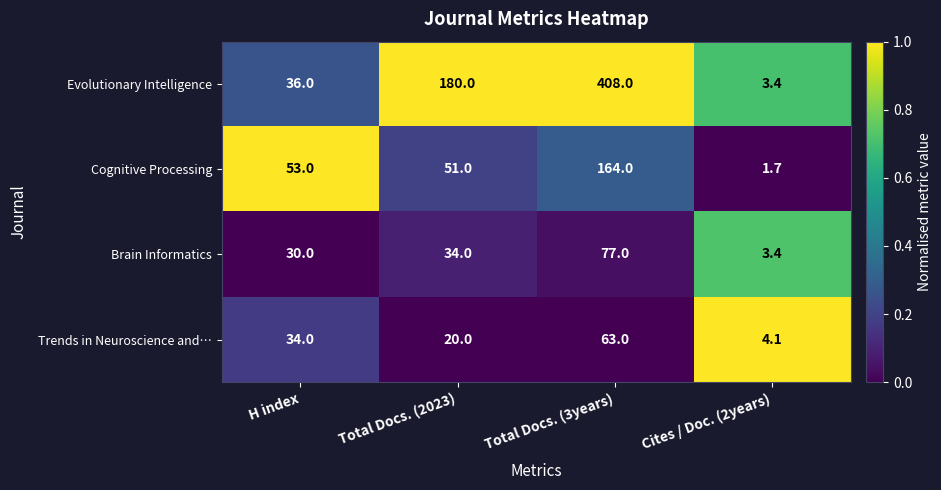

Which series has the widest spread of values?

Evolutionary Intelligence